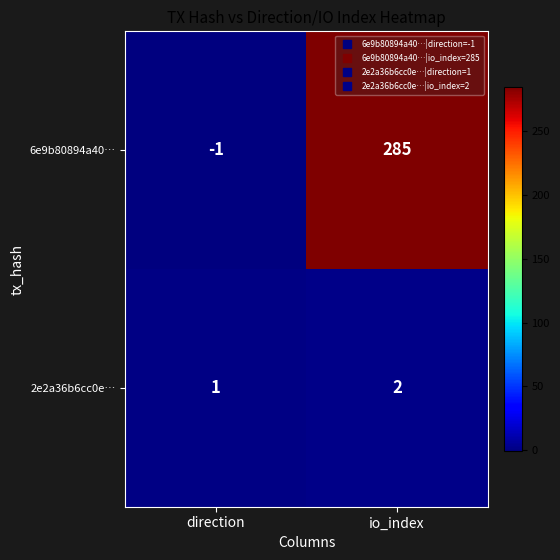

What is the average value of the 6e9b80894a40… series?

142